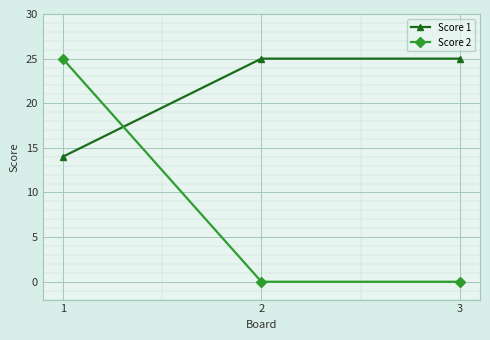

What value does the Score 1 series have at 3?

25